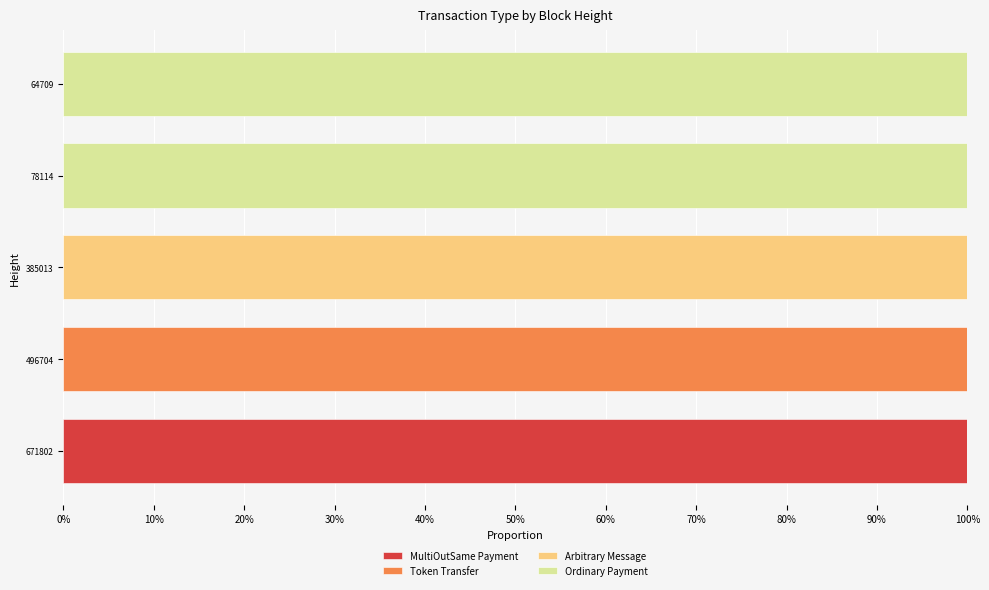

What are all the series names shown in the legend?

MultiOutSame Payment, Token Transfer, Arbitrary Message, Ordinary Payment